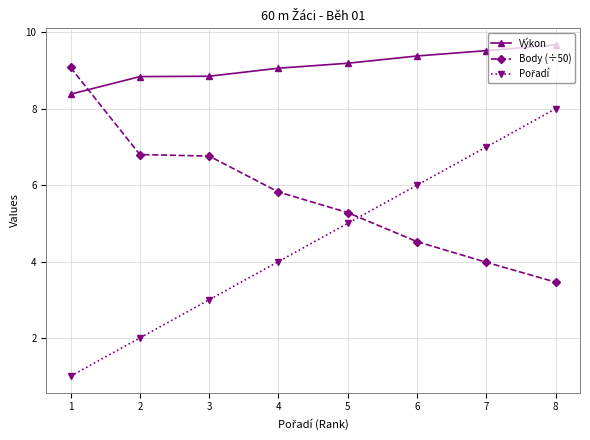

Does the chart have visible grid lines?

Yes